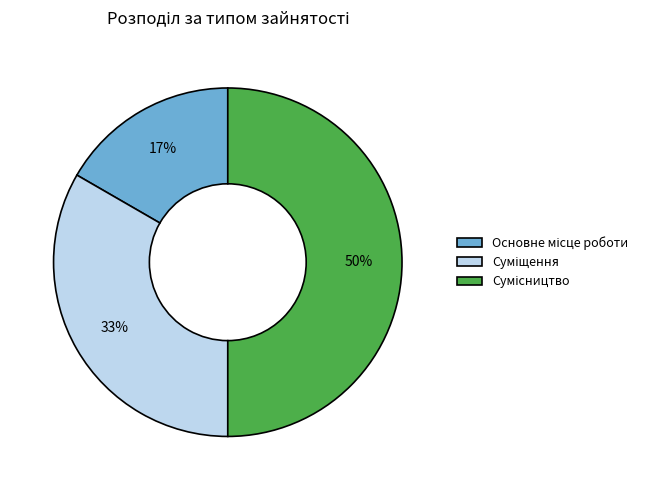

To the nearest percent, what is the difference between the largest and smallest slice percentages?

33%